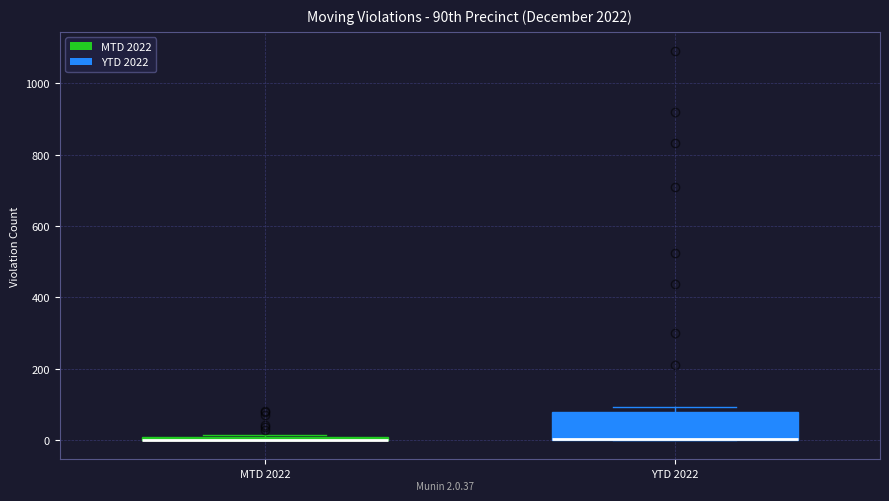

Reading left to right, transcribe this box plot: for each box, give where its median line is, the range the box spans, and where its two whiskers end, as read against the y-axis. The values are not printed on the chart, so give them approximately, as read against the axis.

MTD 2022: box collapsed to a line at 0, whiskers 0 to 20
YTD 2022: median 0 (drawn on the box's lower edge), box 0 to 80, whiskers 0 to 100